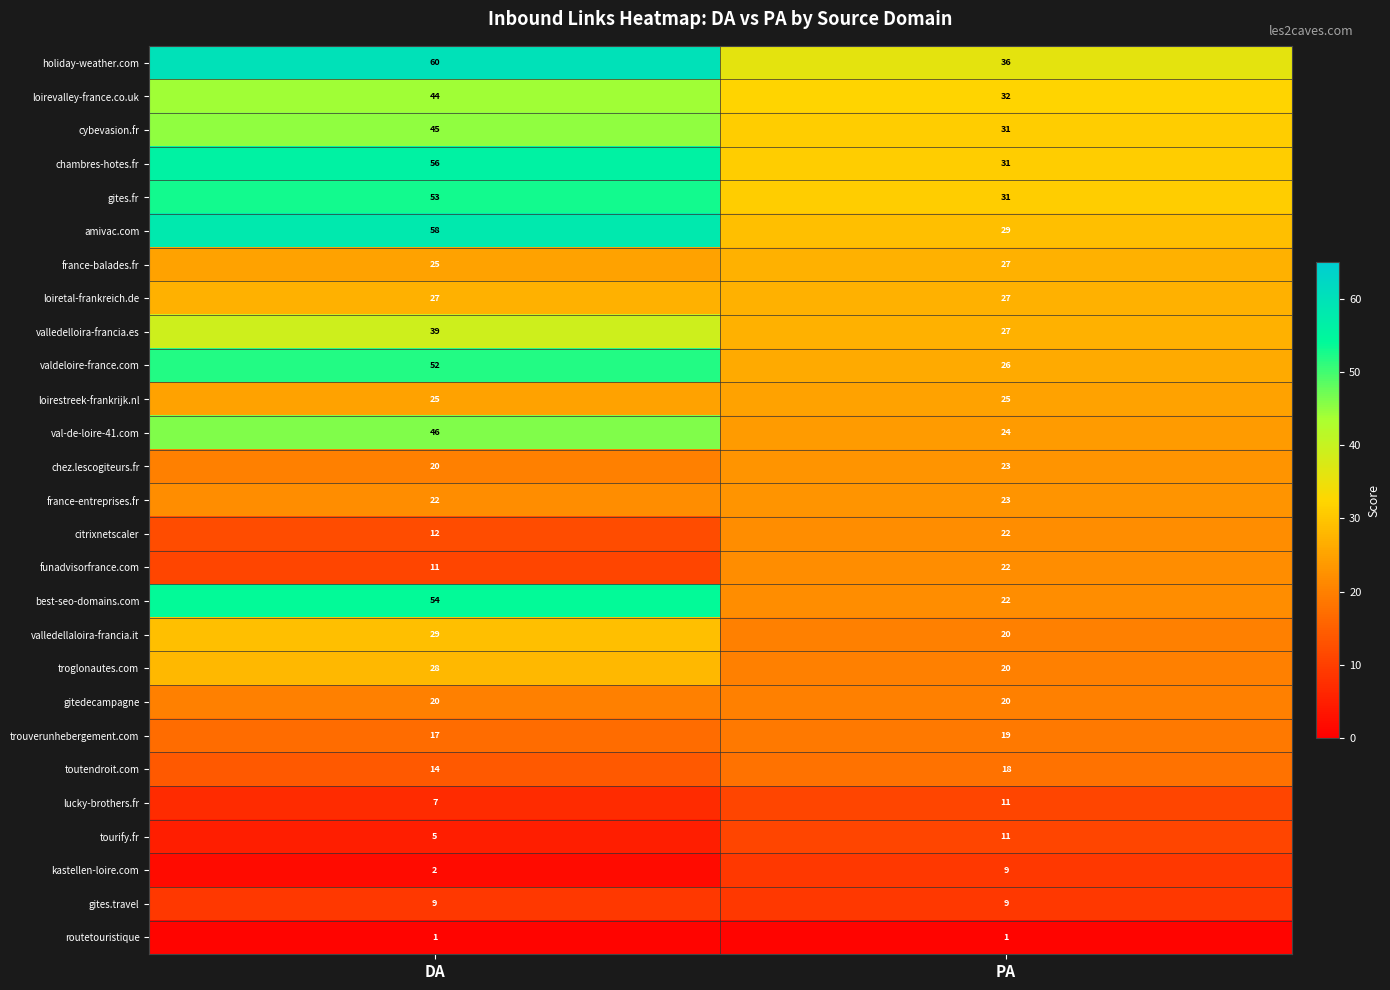

Which series has the largest range (max minus min)?

best-seo-domains.com